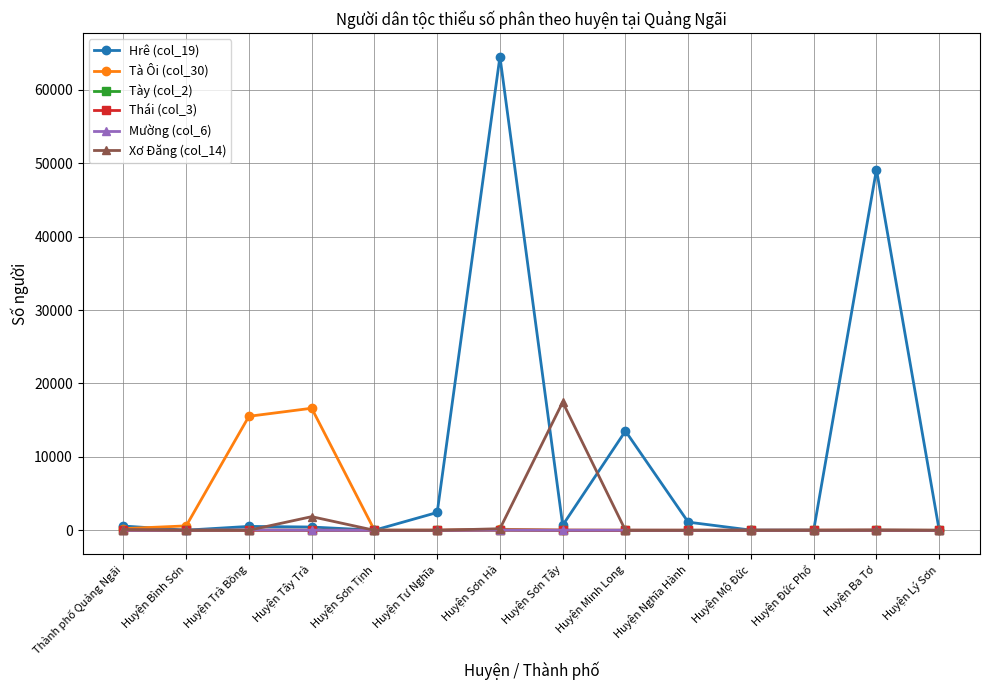

What is the label of the 9th point from the right?

Huyện Tư Nghĩa